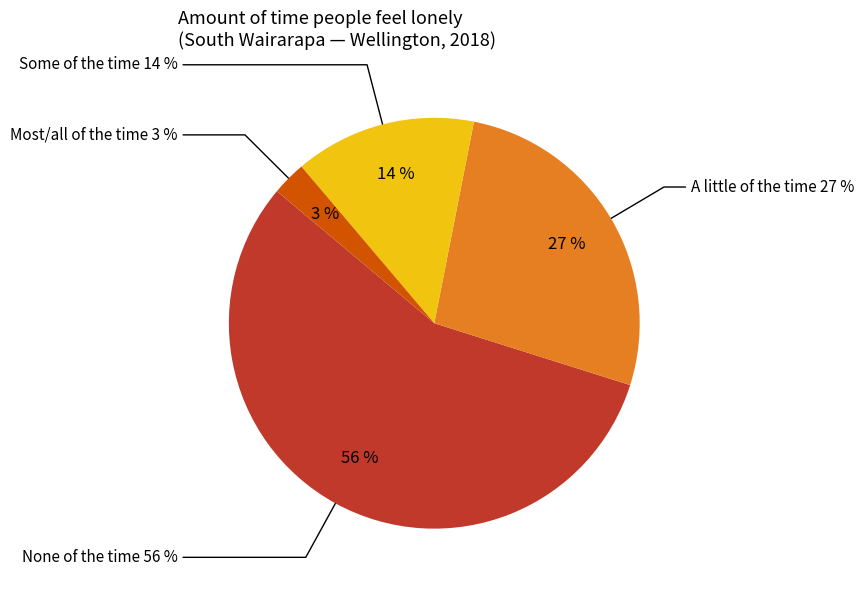

True or false: Most/all of the time accounts for 10% of the total.

False